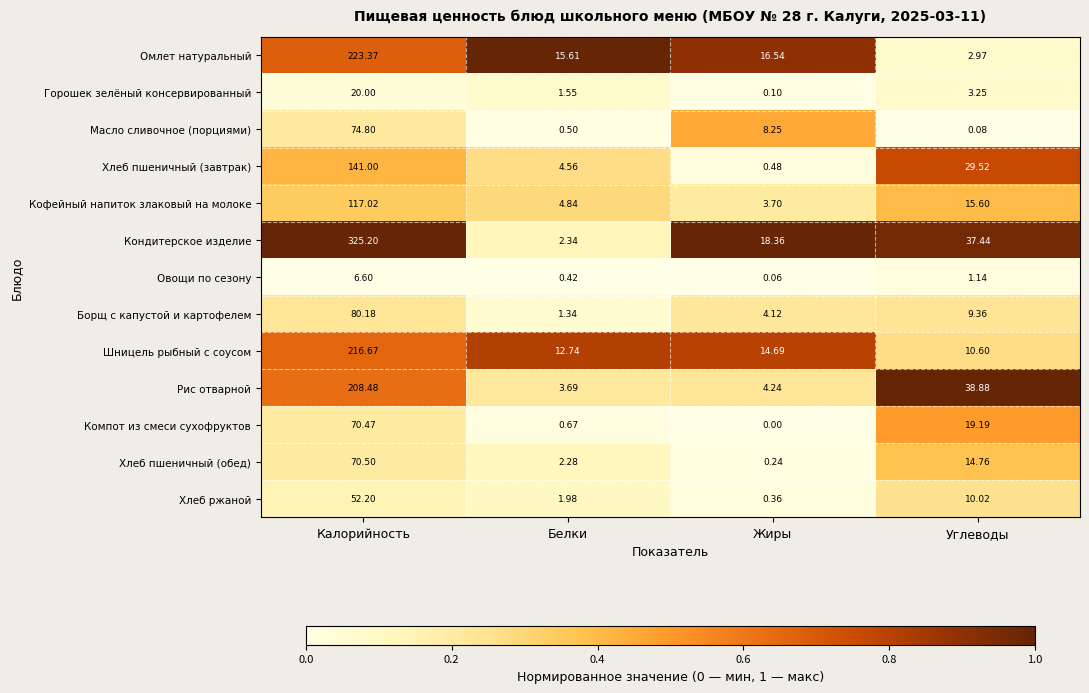

Which series has the largest total across all categories?

Кондитерское изделие